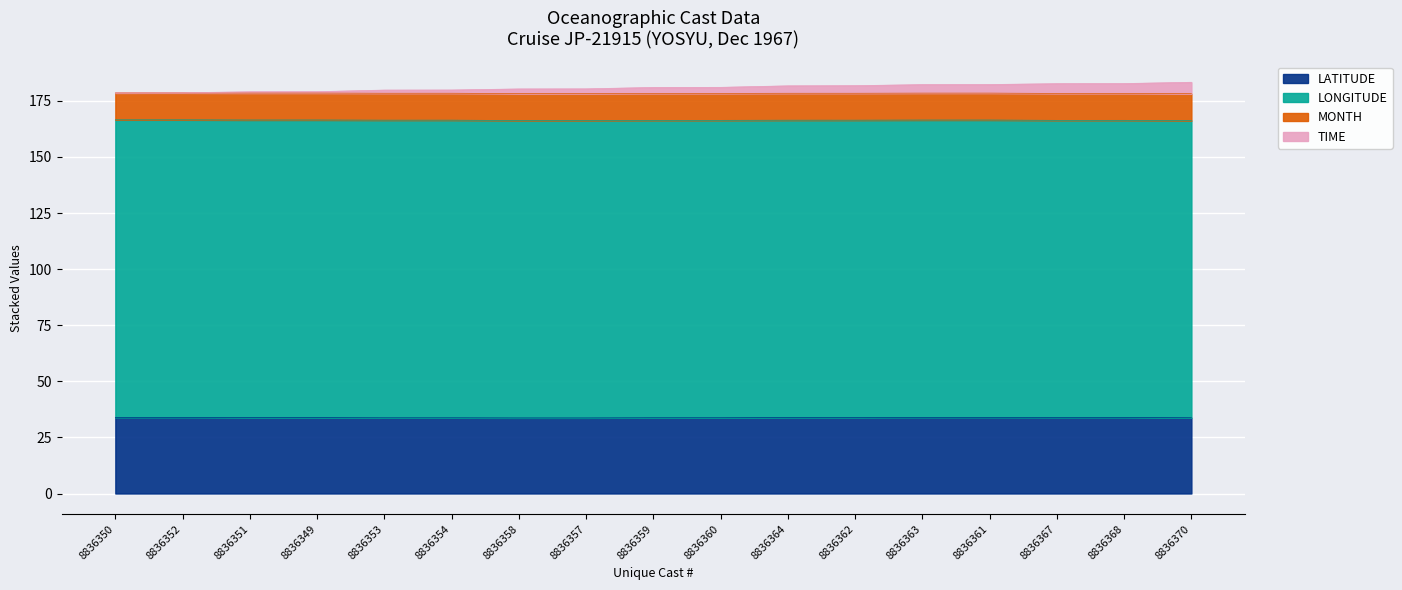

What is the label of the 10th point from the right?

8836357